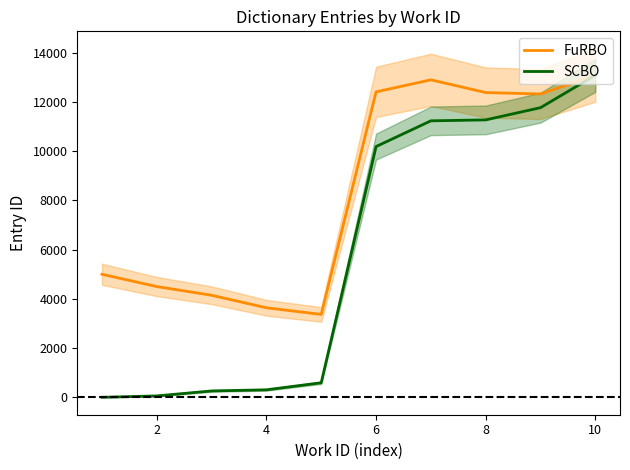

Count the number of data series in this chart.

2